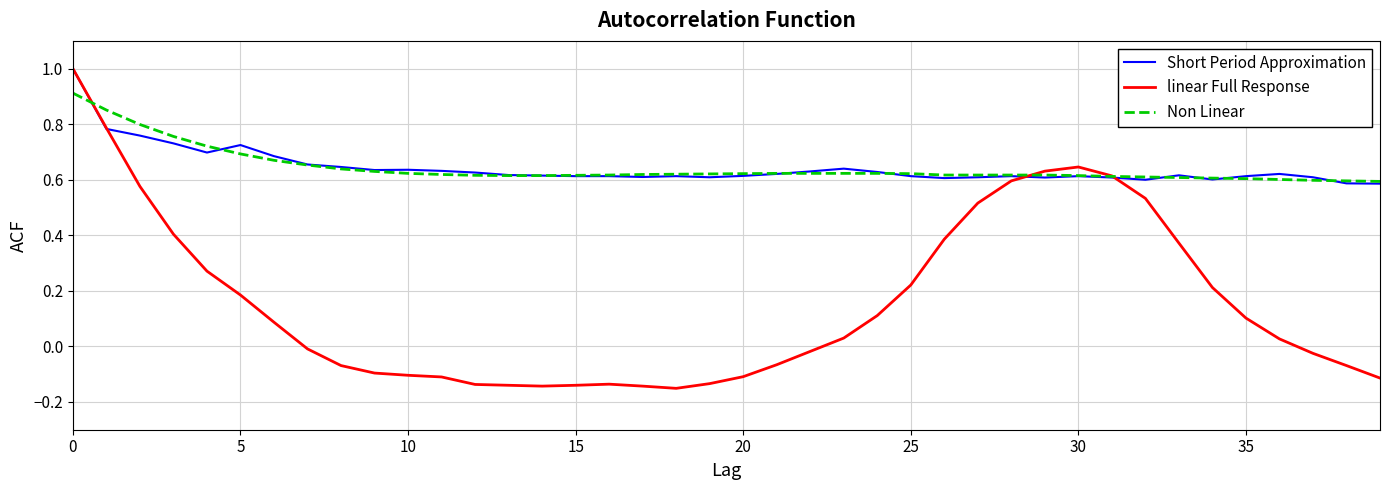

Which series has the widest spread of values?

linear Full Response